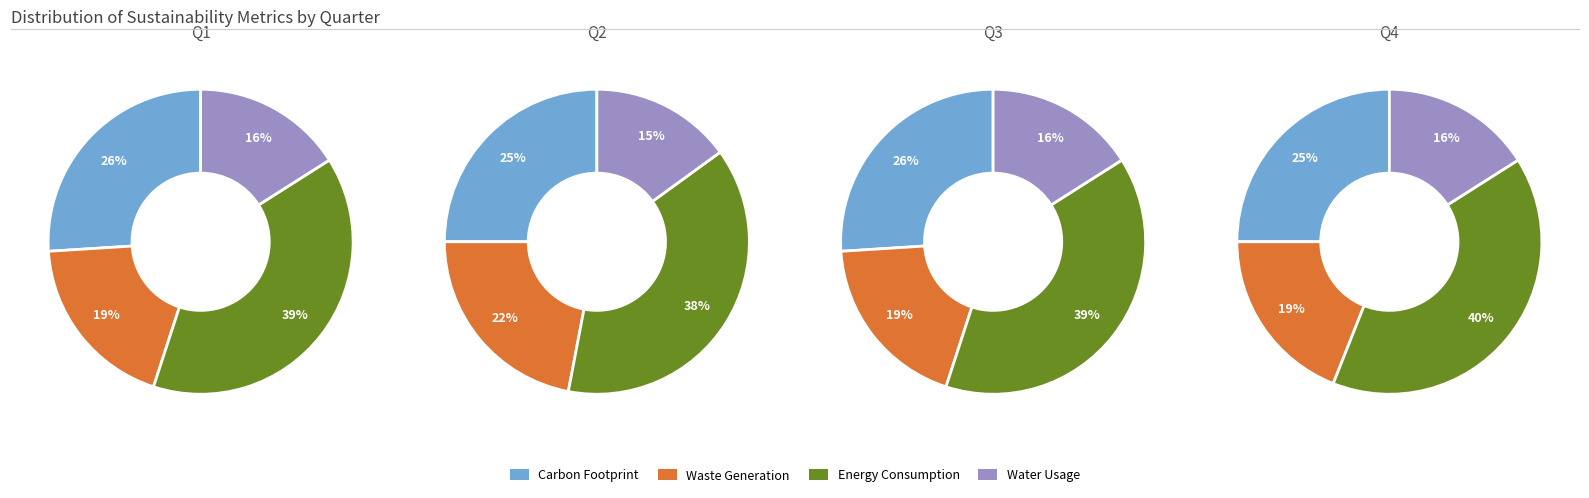

Is there any slice that represents more than half of the pie?

No